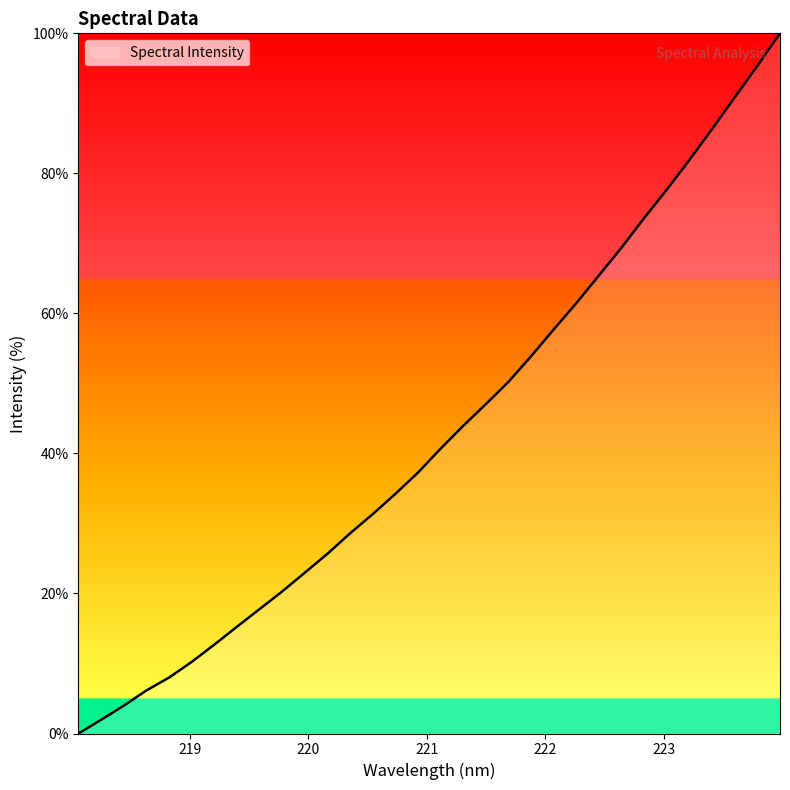

What is the maximum value shown in the chart?

100.0